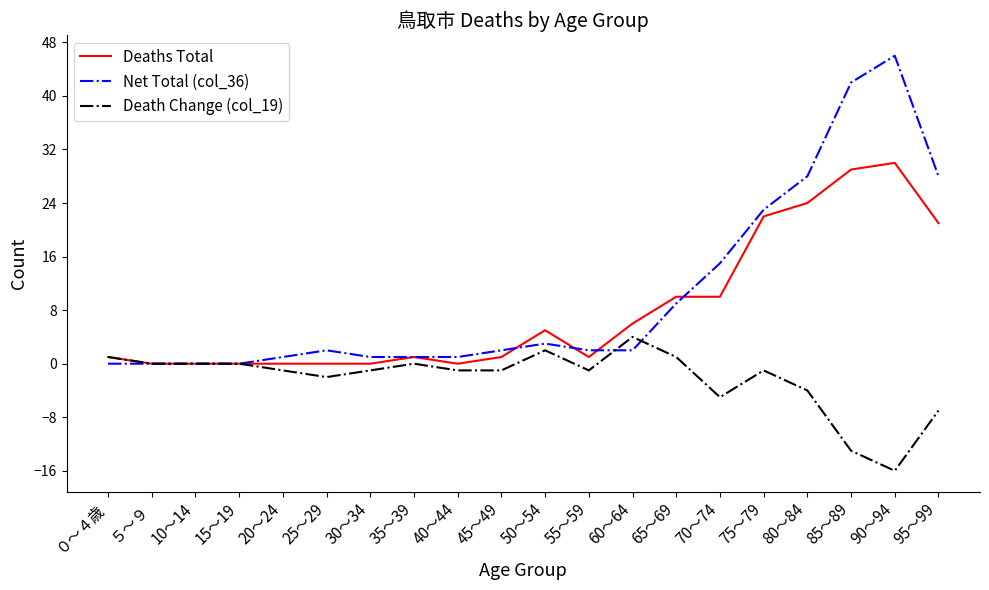

What is the average value of the Deaths Total series?

8